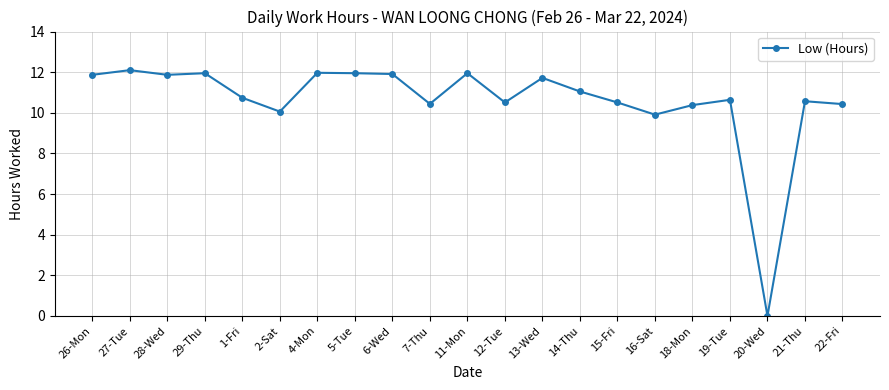

How many values are below 10?

2